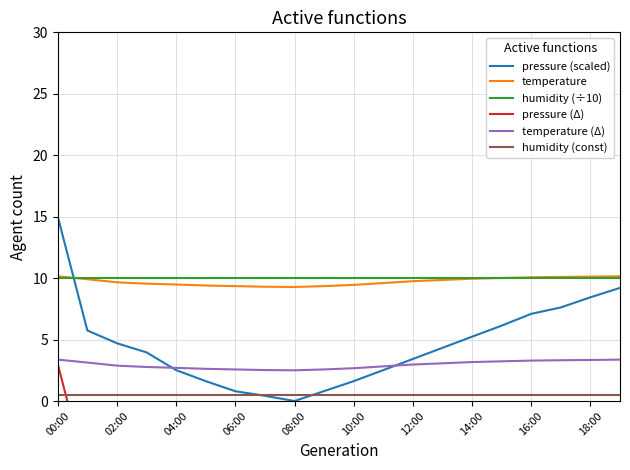

Reading right to left, extract all data points from this chart.

pressure (scaled): 9.2	8.4	7.6	7.1	6.1	5.2	4.3	3.4	2.5	1.6	0.8	0.0	0.4	0.8	1.6	2.5	4.0	4.7	5.7	15.0
temperature: 10.2	10.1	10.1	10.1	10.0	9.9	9.8	9.8	9.6	9.4	9.3	9.3	9.3	9.3	9.4	9.5	9.6	9.7	9.9	10.2
humidity (÷10): 10.0	10.0	10.0	10.0	10.0	10.0	10.0	10.0	10.0	10.0	10.0	10.0	10.0	10.0	10.0	10.0	10.0	10.0	10.0	10.0
pressure (Δ): -2.8	-3.6	-4.4	-4.9	-5.9	-6.8	-7.7	-8.6	-9.5	-10.4	-11.2	-12.0	-11.6	-11.2	-10.4	-9.5	-8.0	-7.3	-6.3	3.0
temperature (Δ): 3.4	3.3	3.3	3.3	3.2	3.2	3.1	3.0	2.8	2.7	2.6	2.5	2.5	2.6	2.6	2.7	2.8	2.9	3.1	3.4
humidity (const): 0.5	0.5	0.5	0.5	0.5	0.5	0.5	0.5	0.5	0.5	0.5	0.5	0.5	0.5	0.5	0.5	0.5	0.5	0.5	0.5